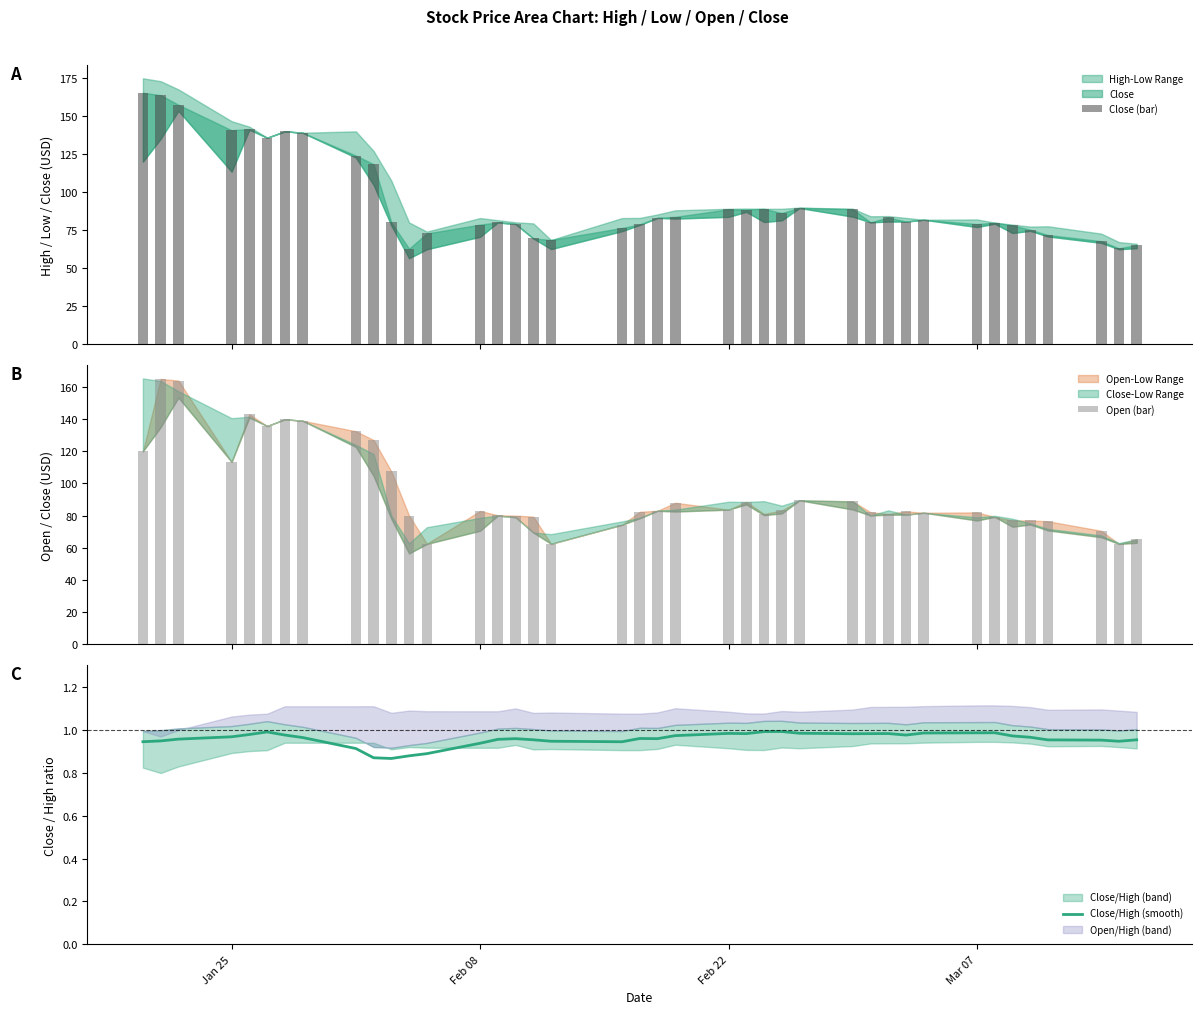

What is the difference between the maximum and second lowest values in the Close (bar) series?

102.3